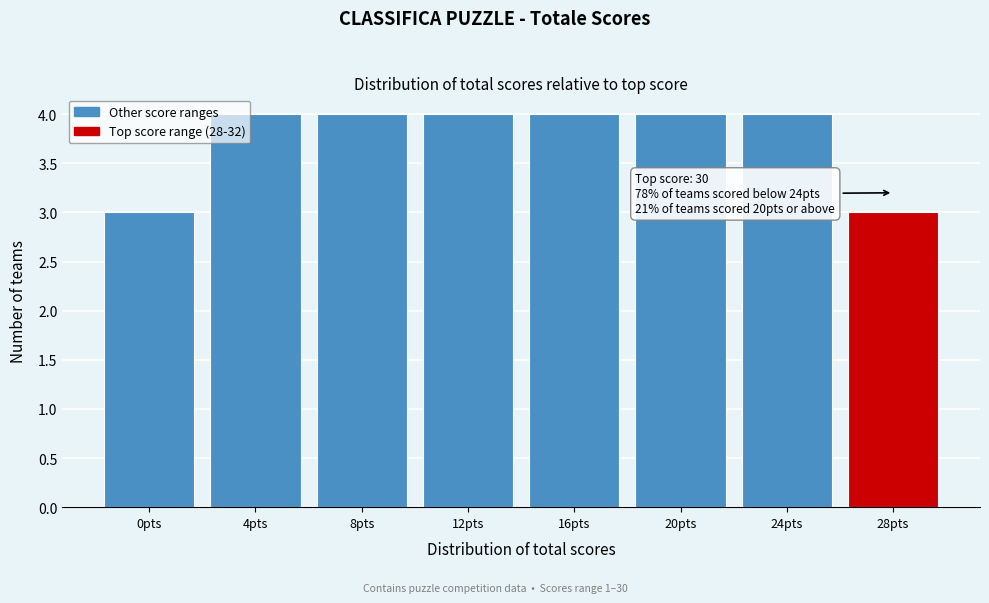

Reading left to right, extract all data points from this chart.

0pts=3	4pts=4	8pts=4	12pts=4	16pts=4	20pts=4	24pts=4	28pts=3